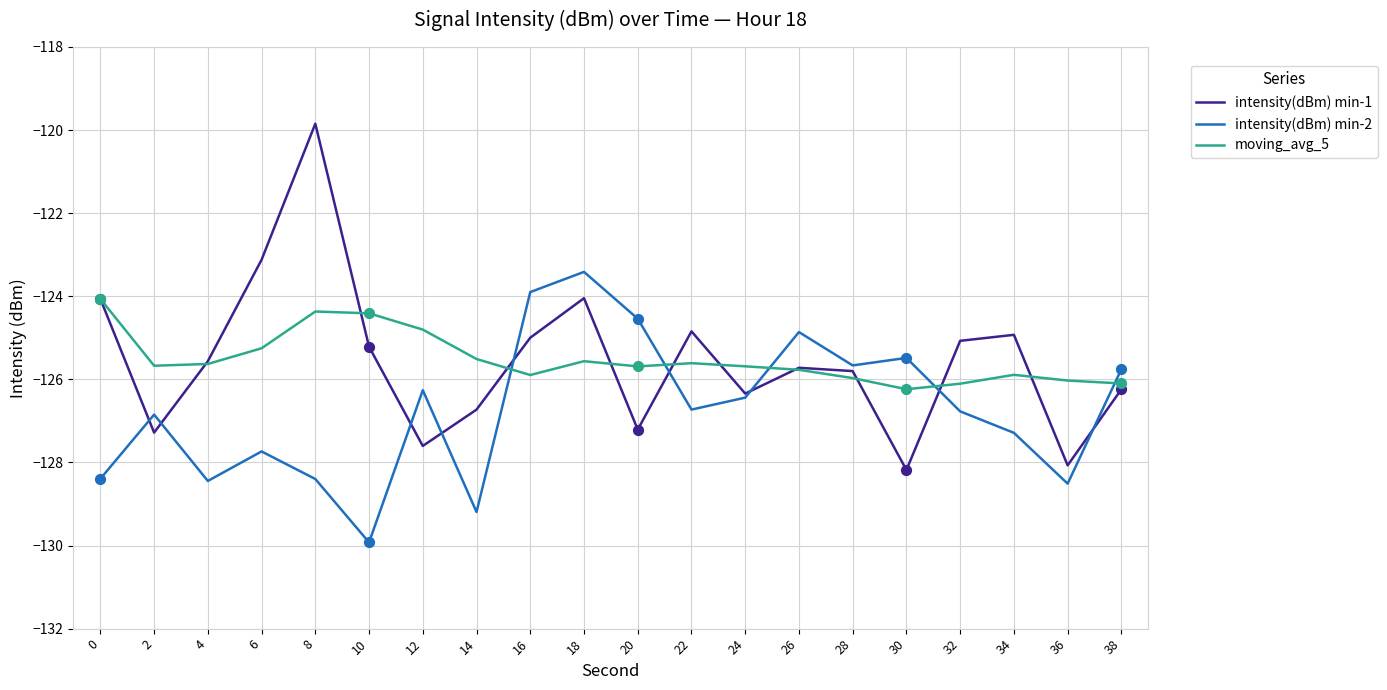

At which category is the sum across all series the highest?

8